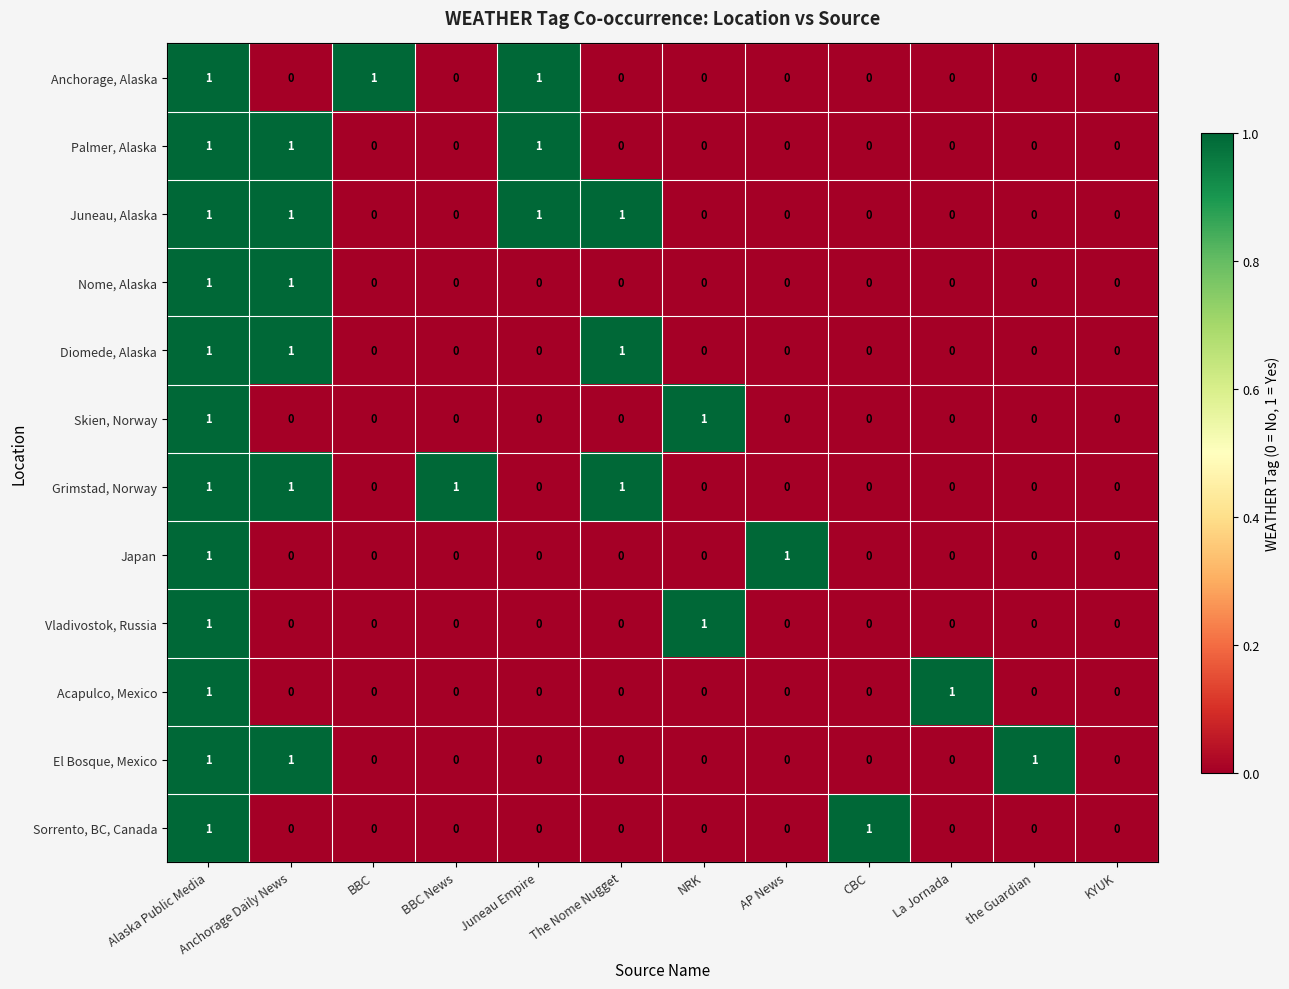

What is the sum of all Diomede, Alaska values?

3